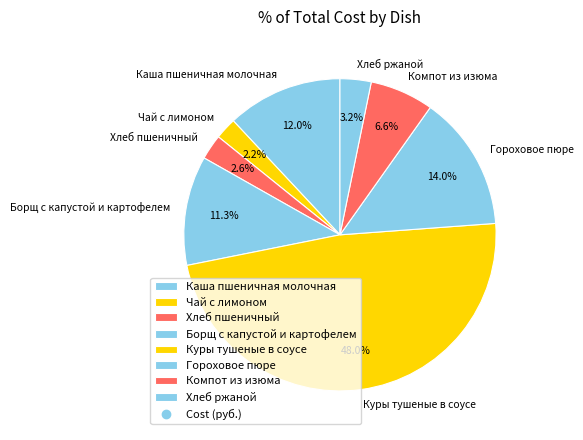

Is it true that Компот из изюма is 7% of the pie?

True